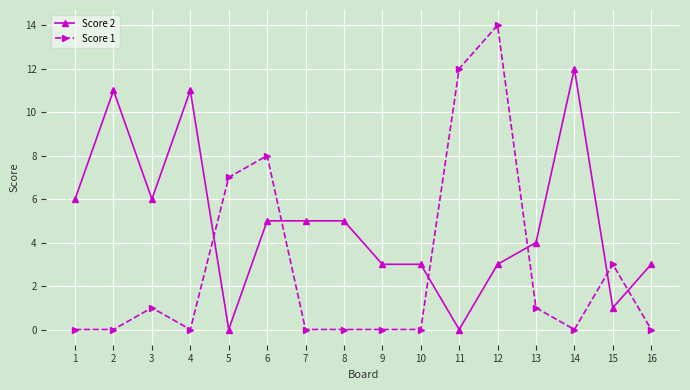

List the series in order of their peak value, highest first.

Score 1, Score 2